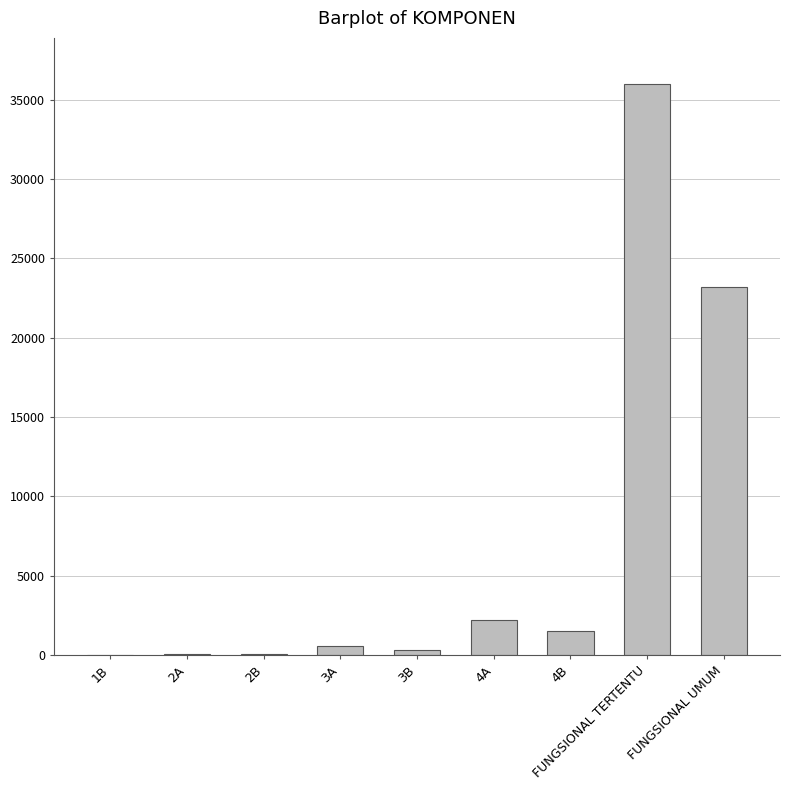

Is it true that the value at 4A is 2193?

True